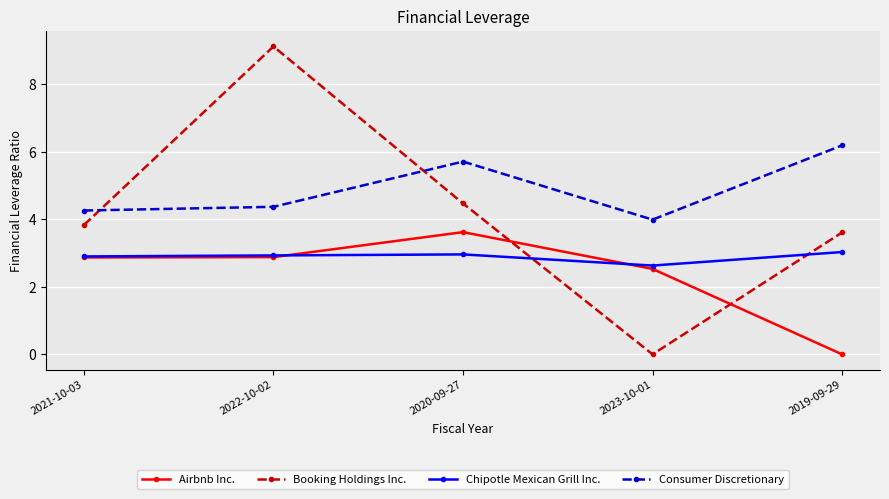

The value of Booking Holdings Inc. at 2021-10-03 is 3.8. True or false?

True